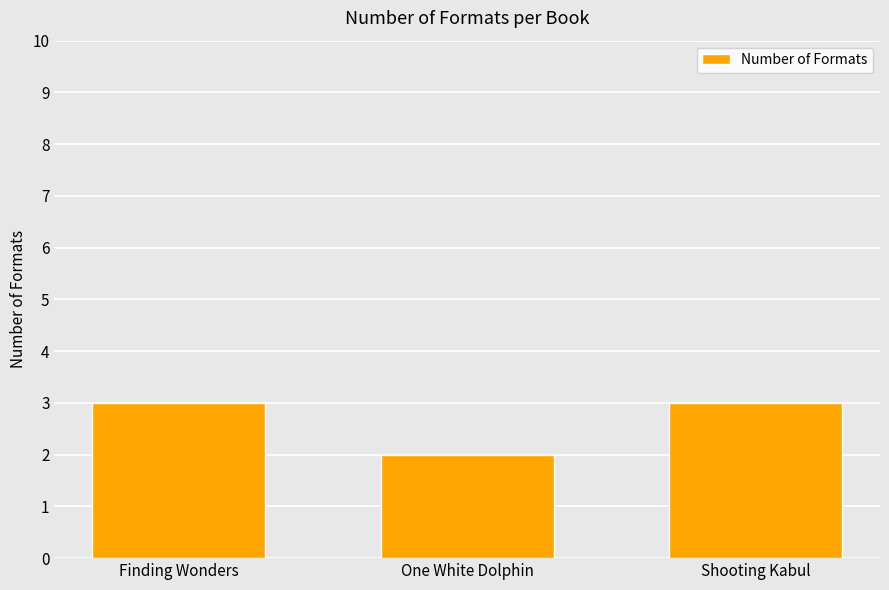

Are the bars horizontal?

No